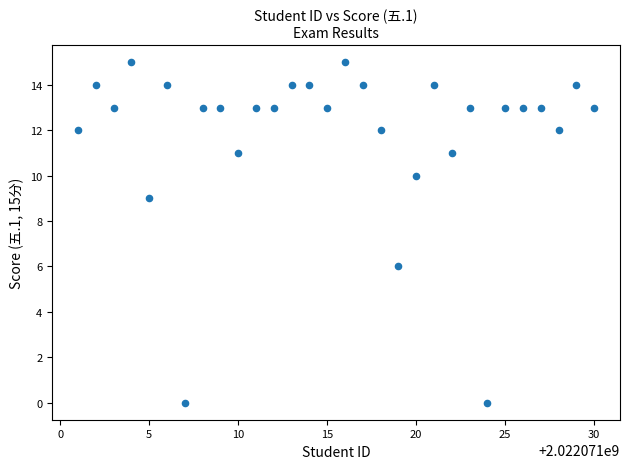

What Y value in the scatter plot is closest to 7?

6